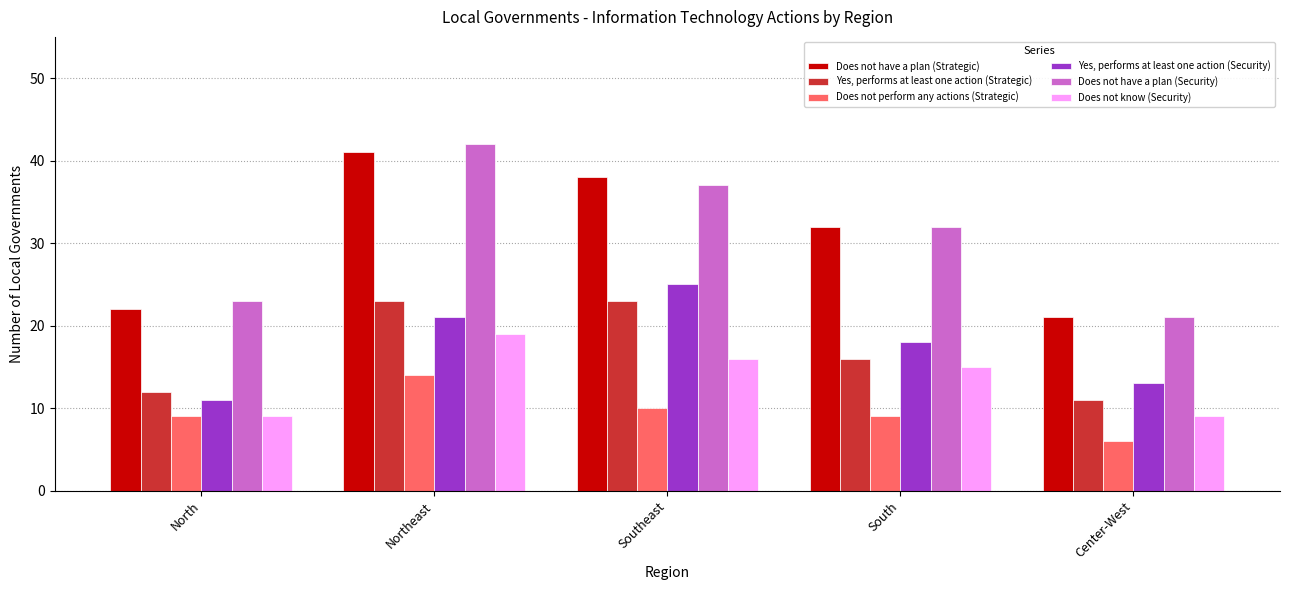

The Yes, performs at least one action (Security) series shows 12 at Southeast. True or false?

False